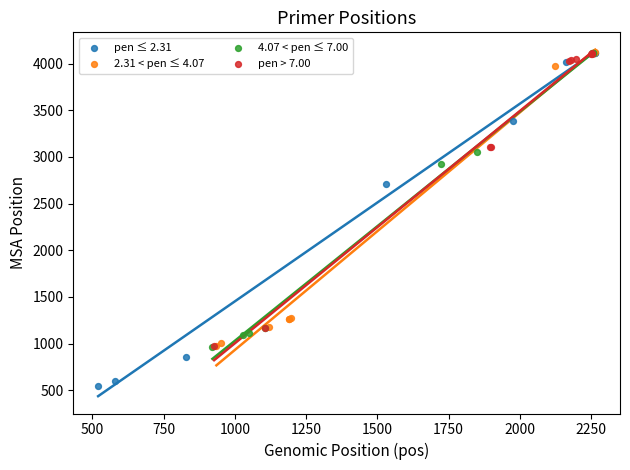

Which series reaches the minimum Y coordinate?

pen ≤ 2.31